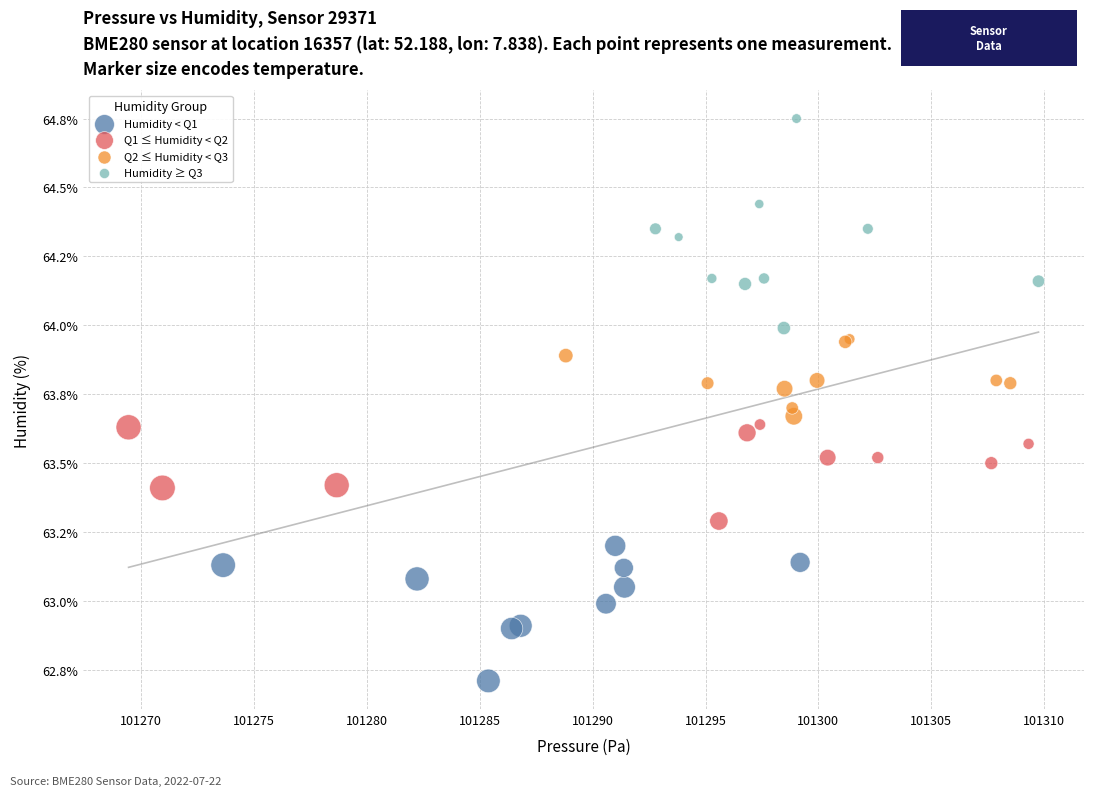

Which series has the widest spread of Y values?

Humidity ≥ Q3